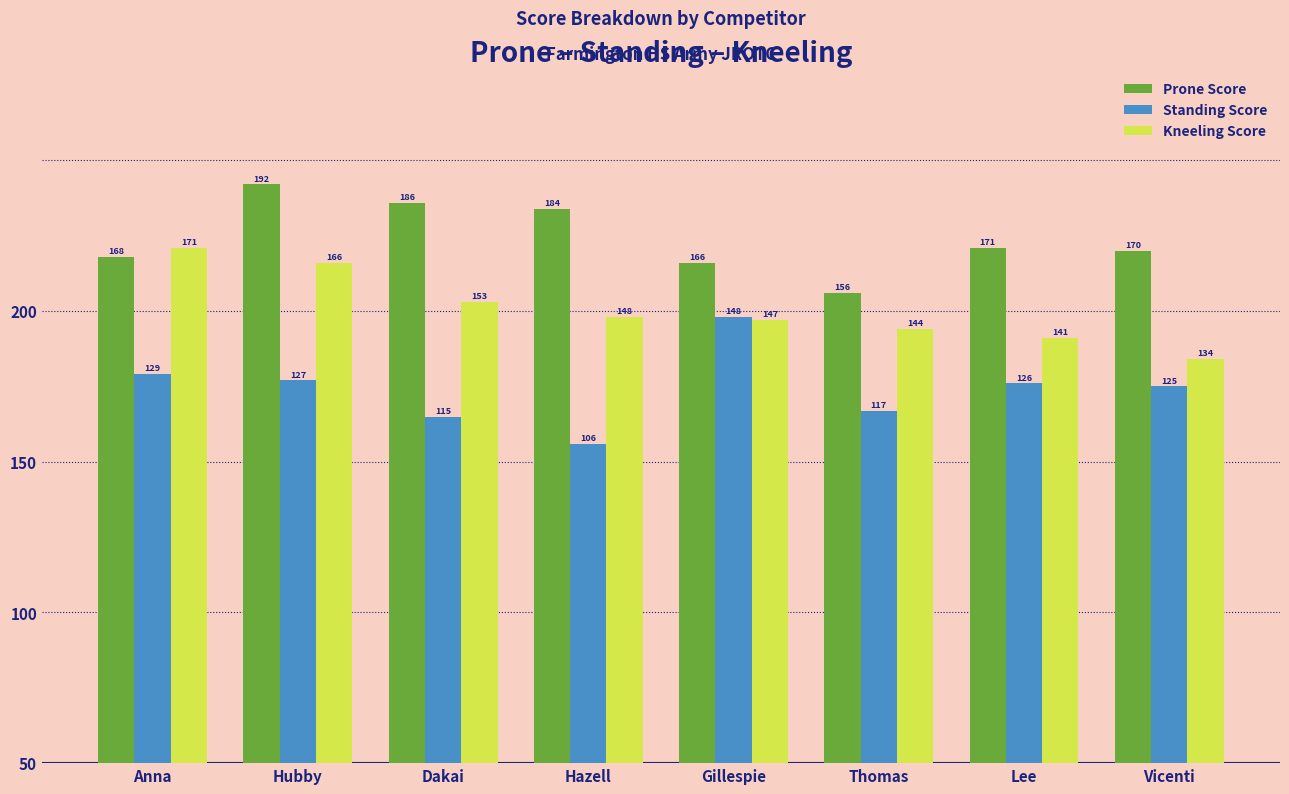

What are all the series names shown in the legend?

Prone Score, Standing Score, Kneeling Score